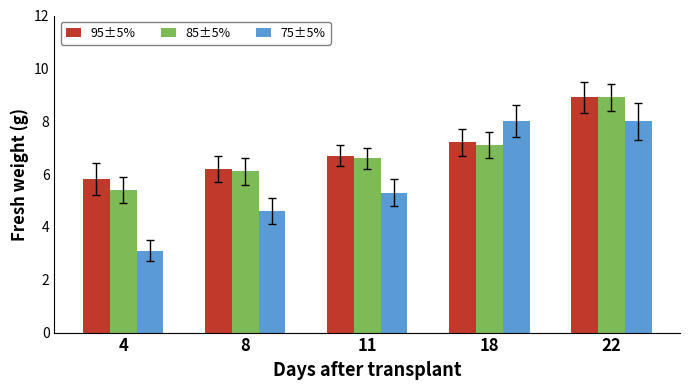

What are all the series names shown in the legend?

95±5%, 85±5%, 75±5%